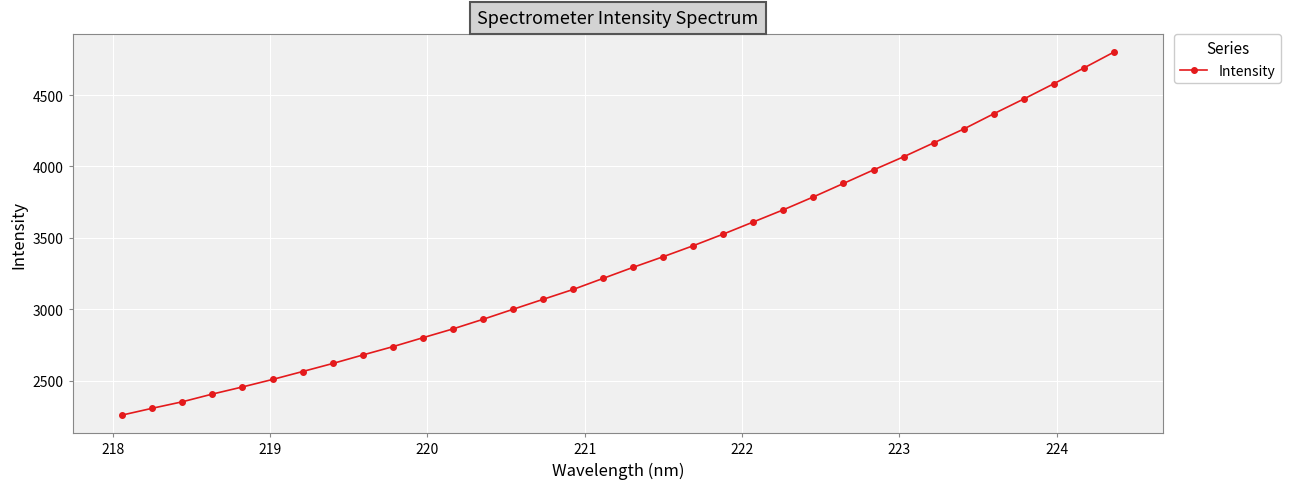

What is the sum of all values?

113910.2